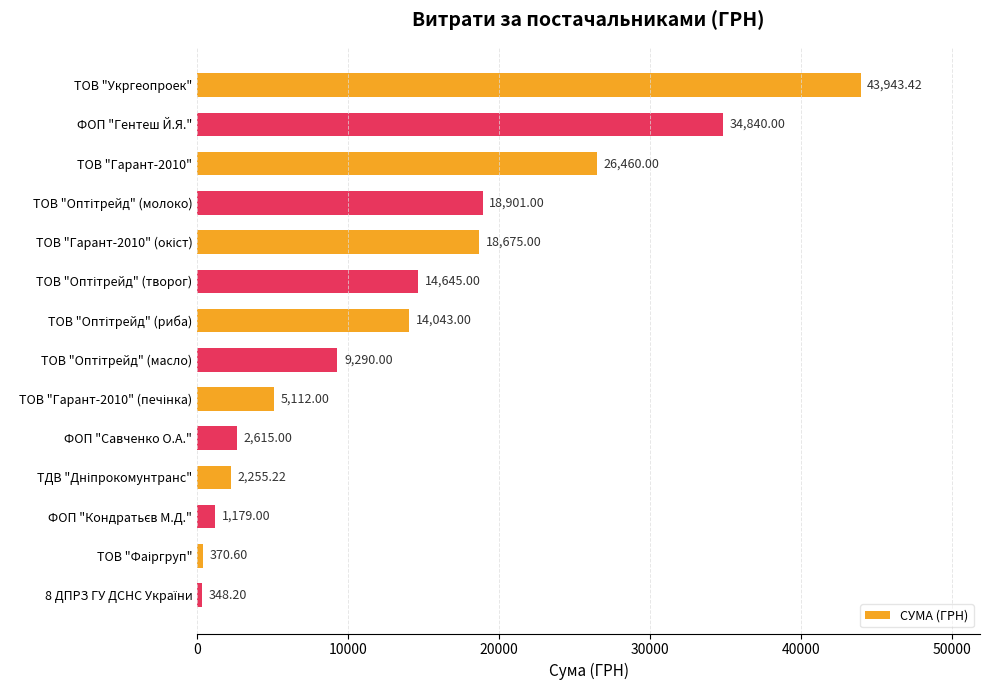

What is the difference between the maximum and minimum values?

43595.2